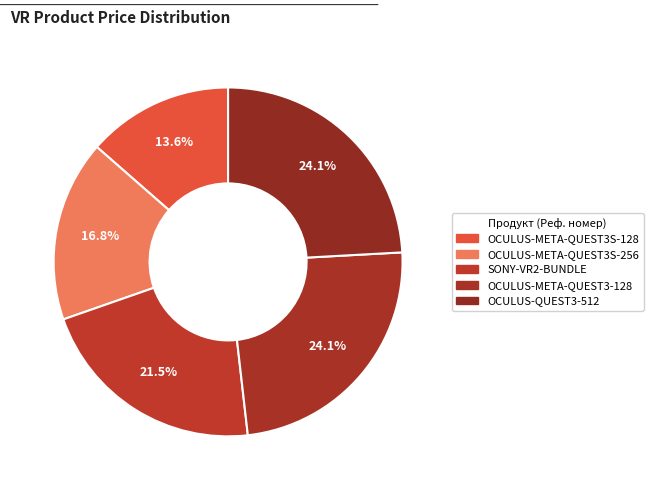

How many segments does this pie chart have?

5